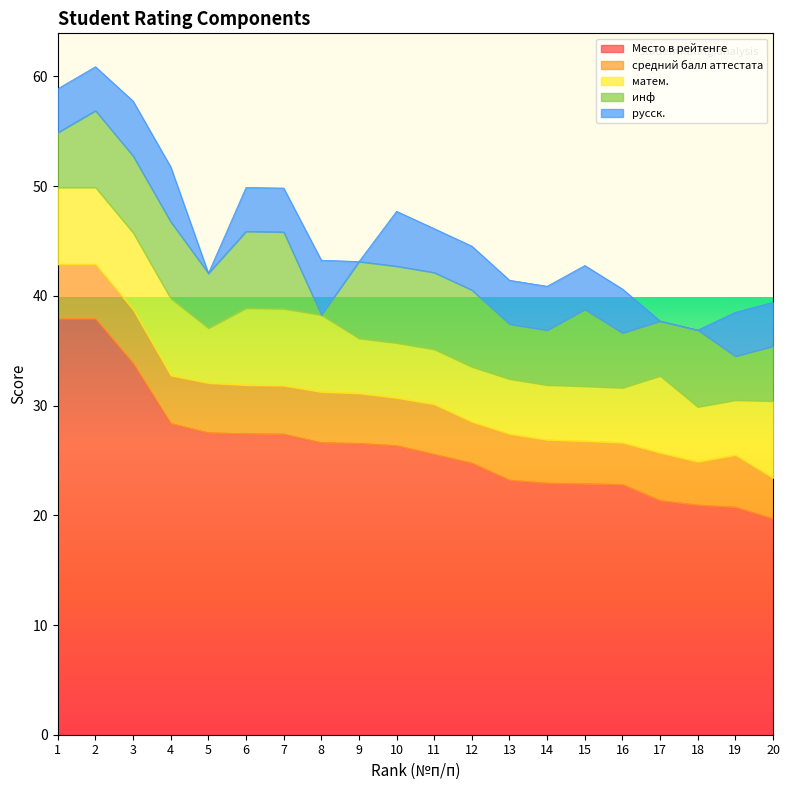

Which series changed the most between 10 and 17?

Место в рейтенге